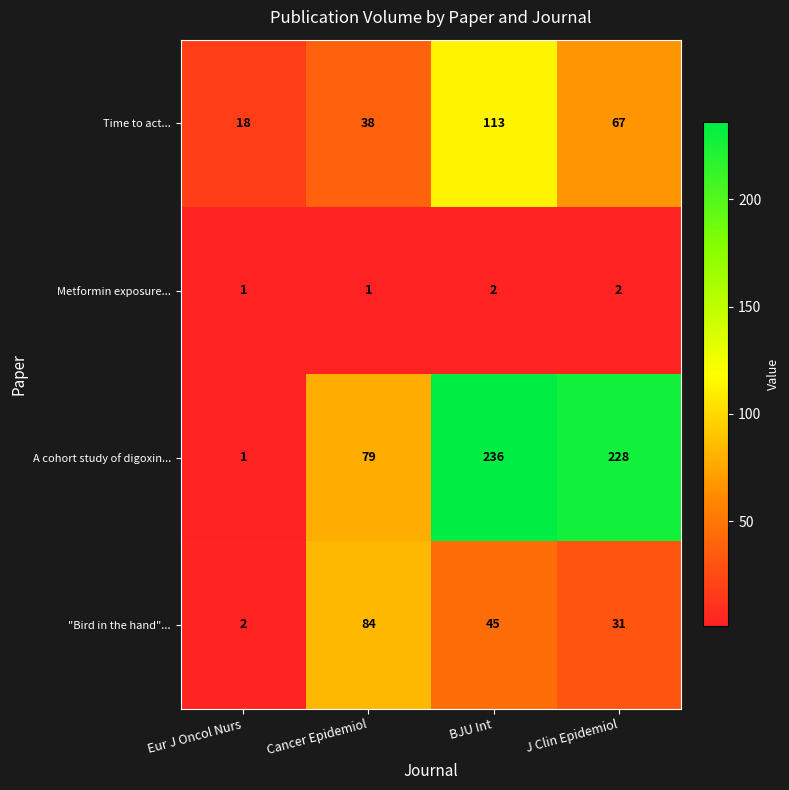

Reading left to right, transcribe all the data shown in this chart.

Time to act...: 18	38	113	67
Metformin exposure...: 1	1	2	2
A cohort study of digoxin...: 1	79	236	228
"Bird in the hand"...: 2	84	45	31